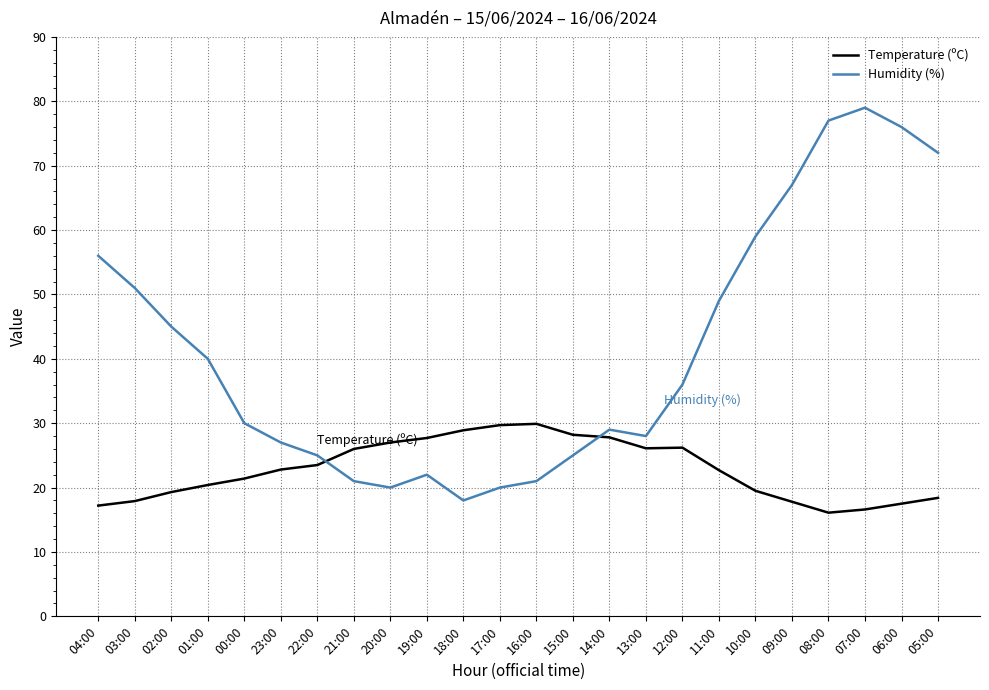

What are all the series names shown in the legend?

Temperature (ºC), Humidity (%)